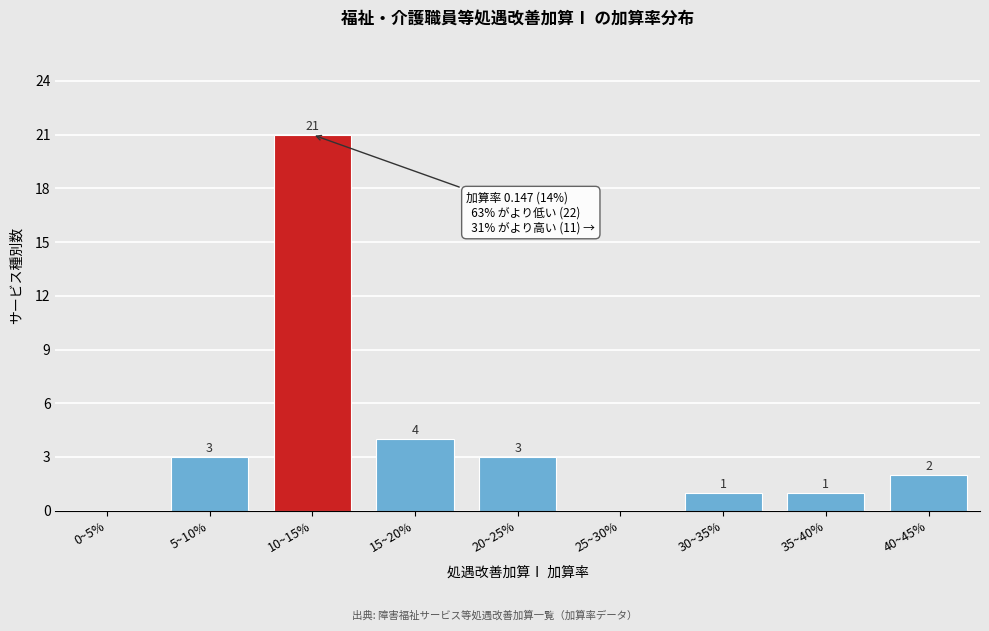

Reading left to right, what are all the values shown in this chart?

0~5%=0	5~10%=3	10~15%=21	15~20%=4	20~25%=3	25~30%=0	30~35%=1	35~40%=1	40~45%=2